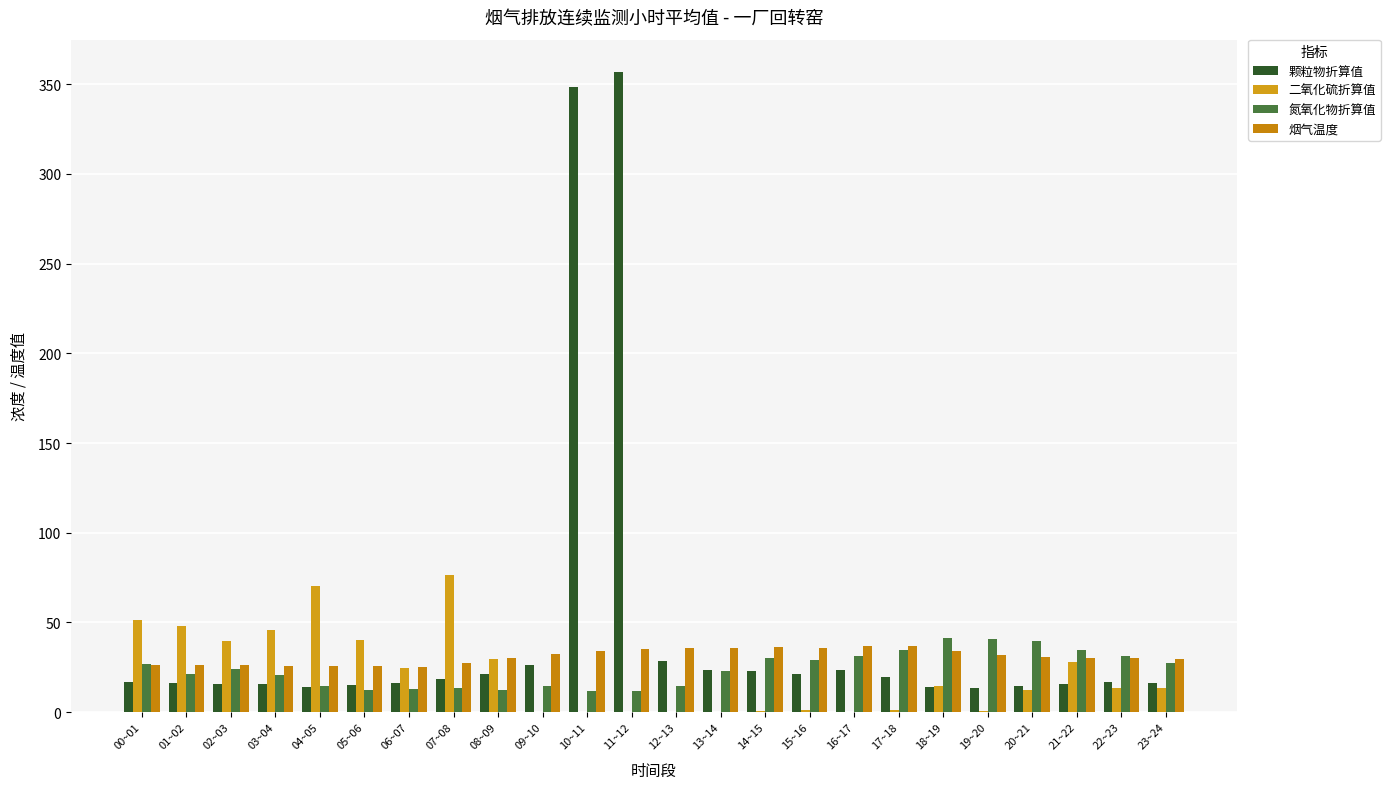

Are the bars grouped side by side (vs. stacked)?

Yes